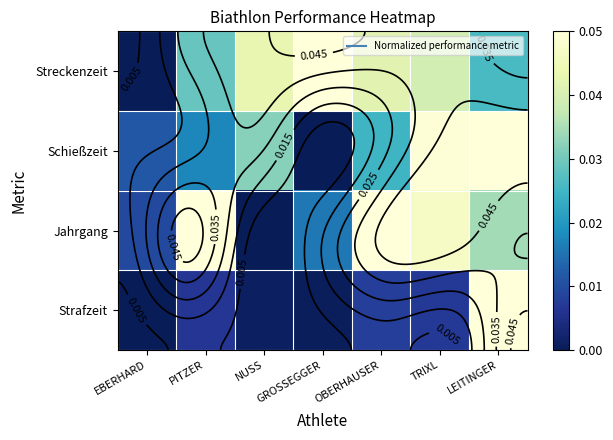

Which series has the largest total across all categories?

Streckenzeit